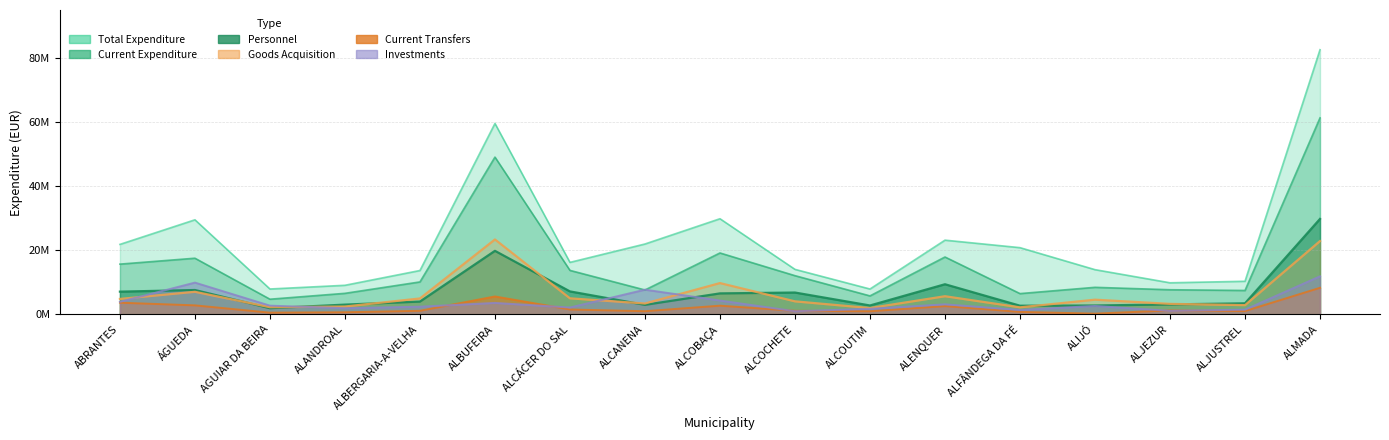

At which category does the chart reach its minimum across all series?

ALIJÓ